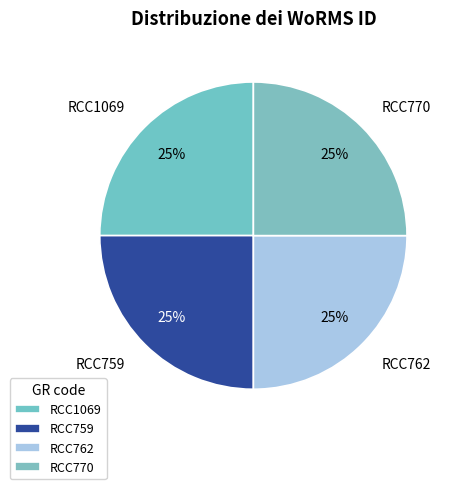

What percentage is the RCC759 slice, to the nearest percent?

25%